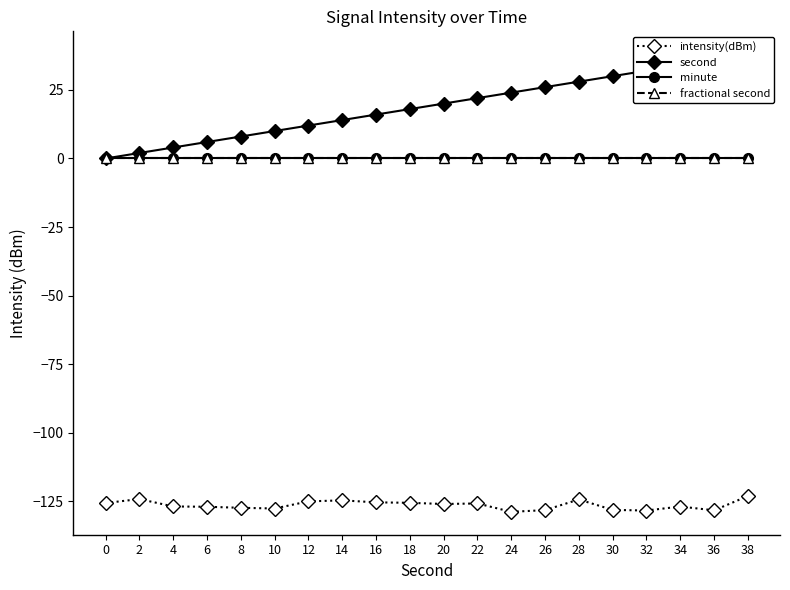

How many interior local peaks does the intensity(dBm) series have?

5